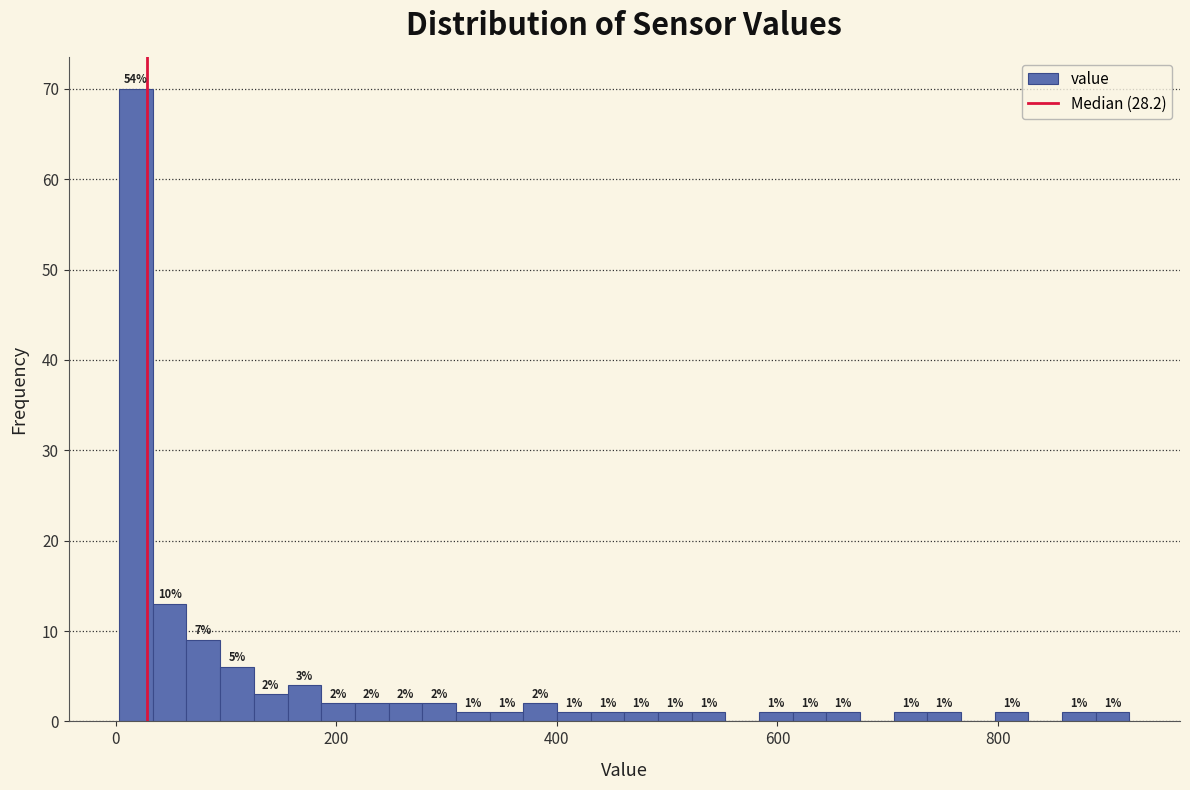

Around what value on the x-axis is the tallest bar? Give the approximate position of its centre, as read against the axis.

20